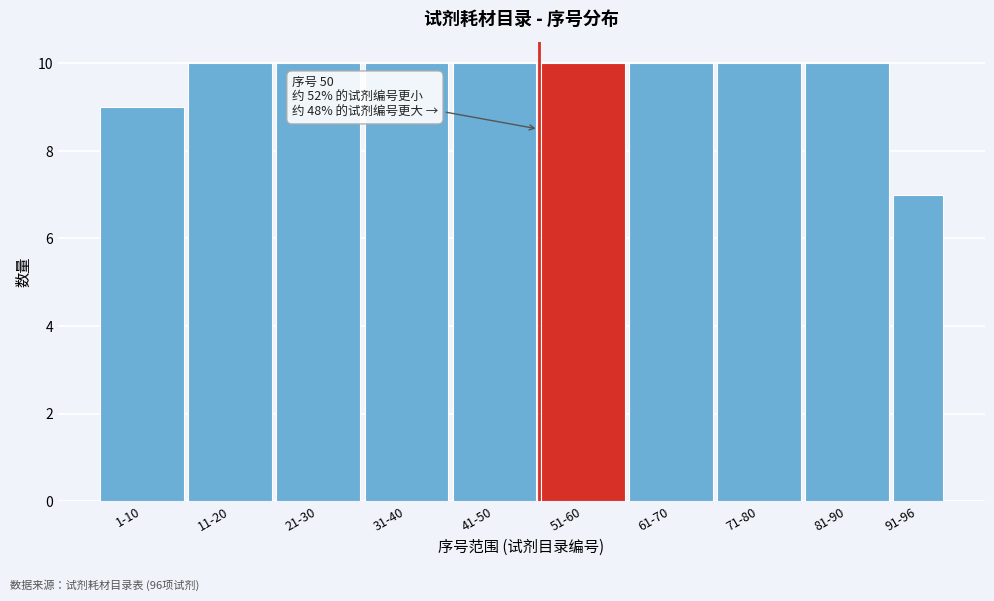

Reading right to left, transcribe all the data shown in this chart.

91-96=7	81-90=10	71-80=10	61-70=10	51-60=10	41-50=10	31-40=10	21-30=10	11-20=10	1-10=9